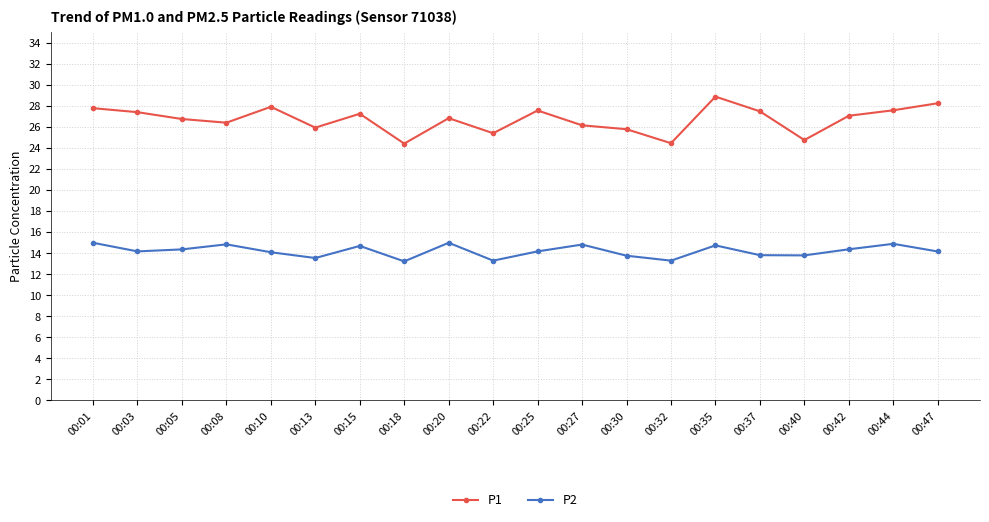

Which series has the largest total across all categories?

P1